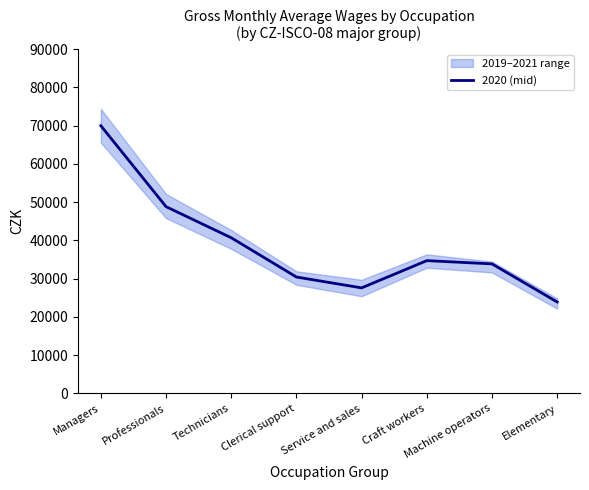

Reading left to right, extract all data points from this chart.

Managers=69992	Professionals=48834	Technicians=40704	Clerical support=30436	Service and sales=27599	Craft workers=34721	Machine operators=33872	Elementary=23912